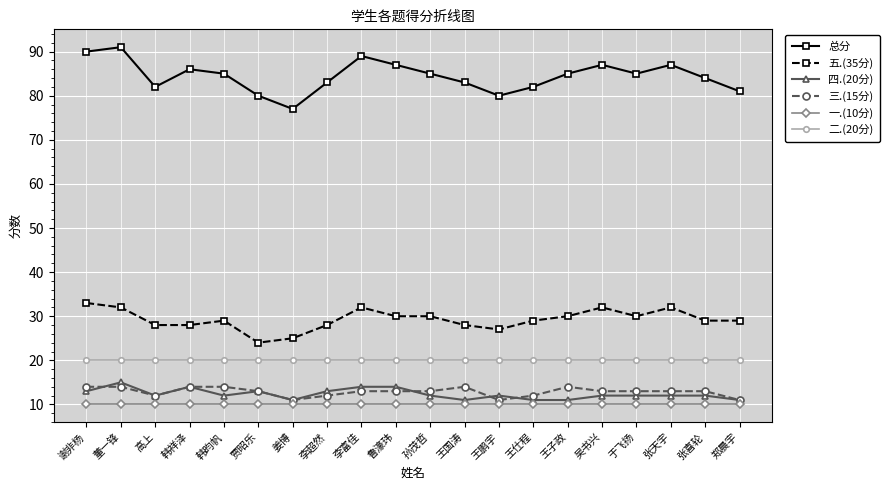

True or false: 二.(20分) and 五.(35分) intersect in this chart.

False